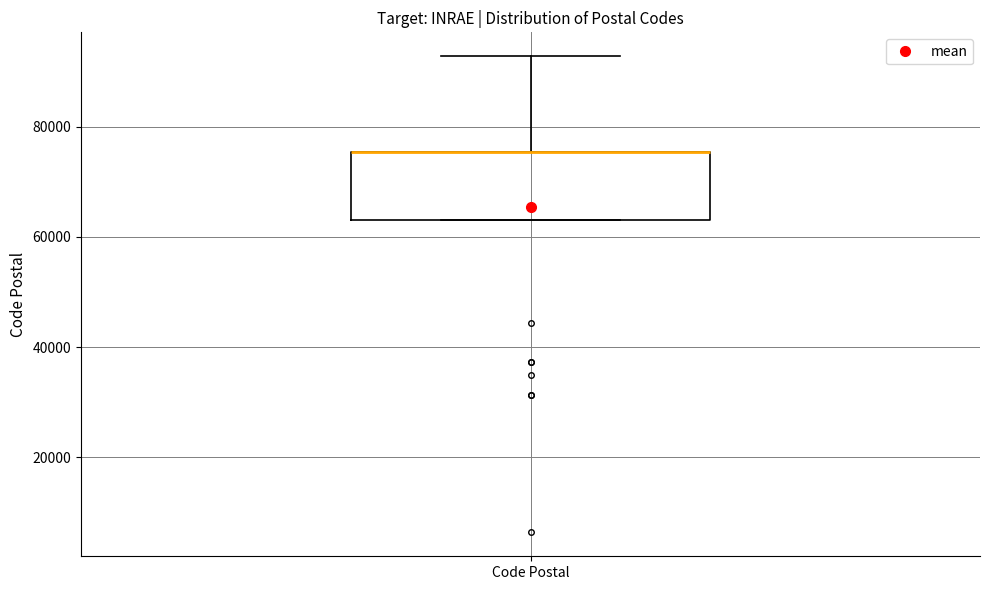

Transcribe this box plot: give where the median line is, the range the box spans, and where the two whiskers end, as read against the y-axis. The values are not printed on the chart, so give them approximately, as read against the axis.

median 76000 (drawn on the box's upper edge), box 64000 to 76000, whiskers 64000 to 92000